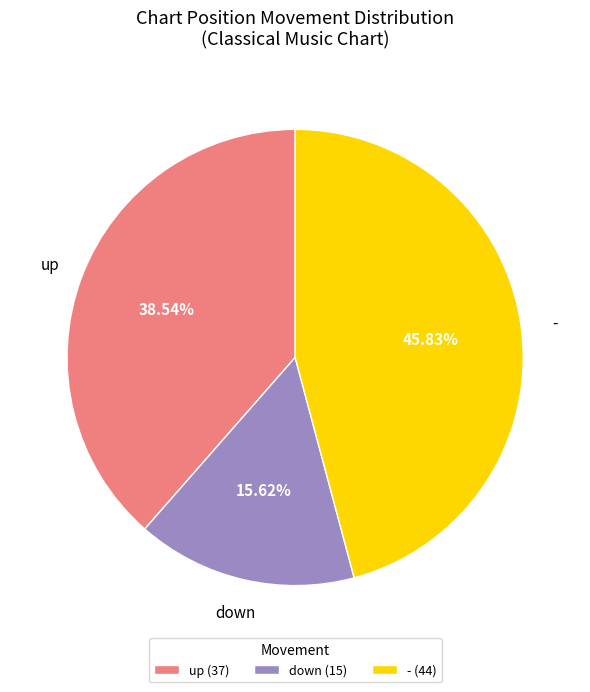

To the nearest percent, what percentage of the pie is down?

16%